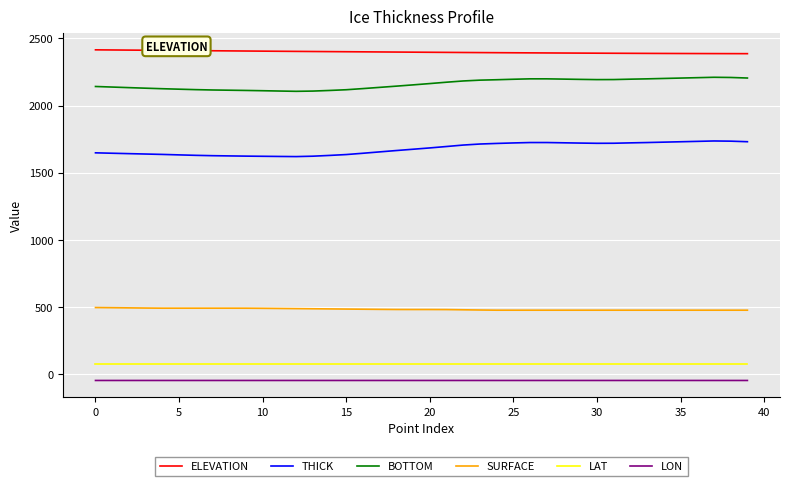

Rank the series by their maximum value, from lowest to highest.

LON, LAT, SURFACE, THICK, BOTTOM, ELEVATION